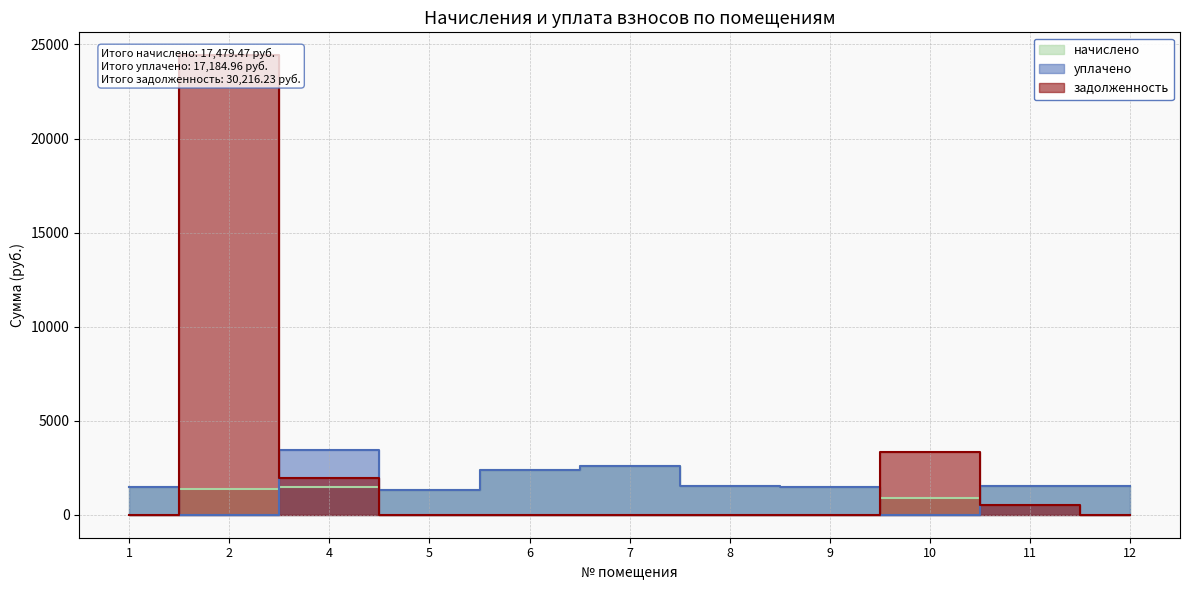

What is the sum of all уплачено values?

17185.0